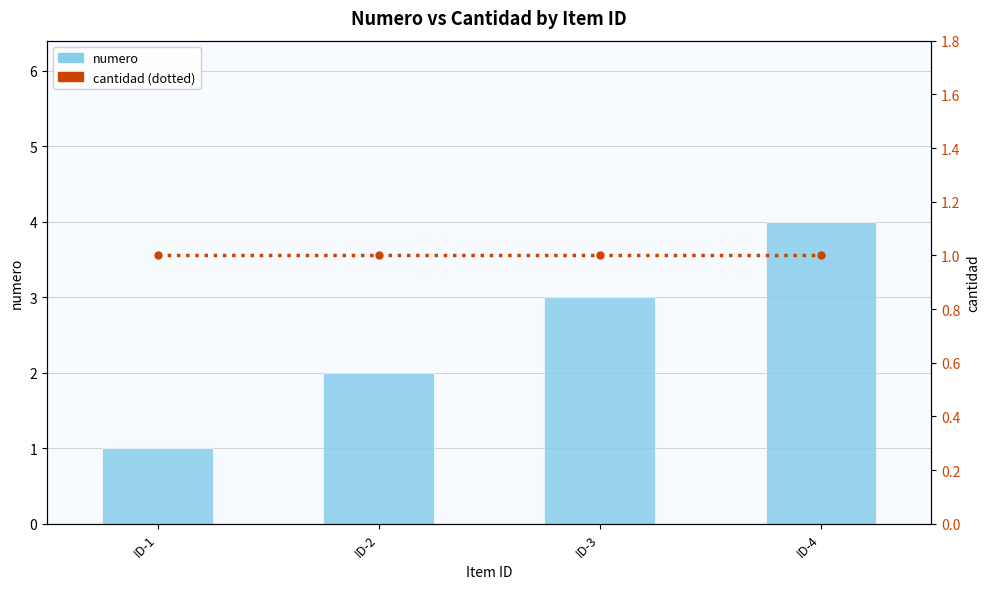

Reading left to right, list all the values displayed in this chart.

numero: 1	2	3	4
cantidad: 1	1	1	1